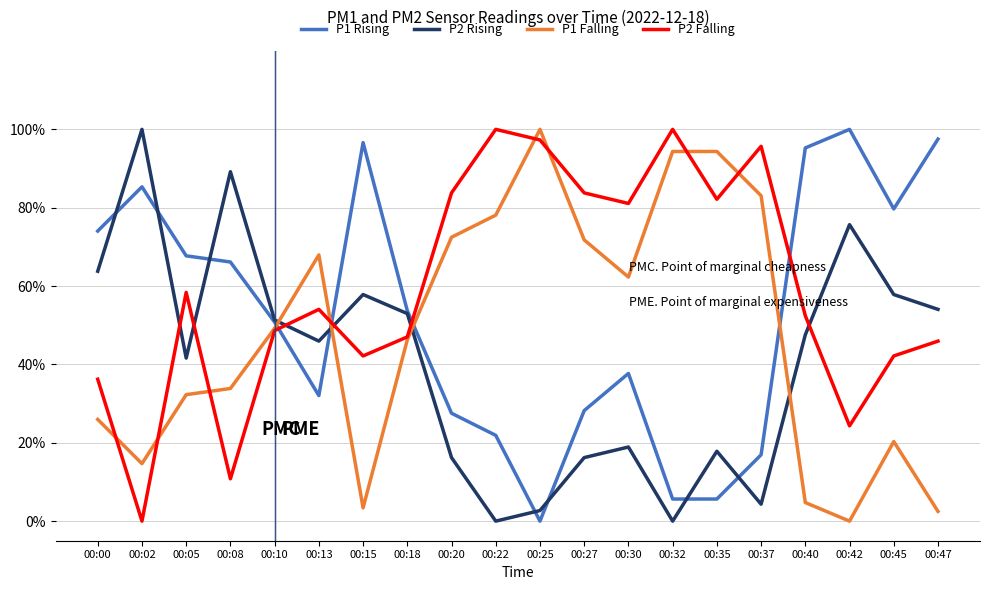

True or false: P2 Rising and P1 Rising intersect in this chart.

True